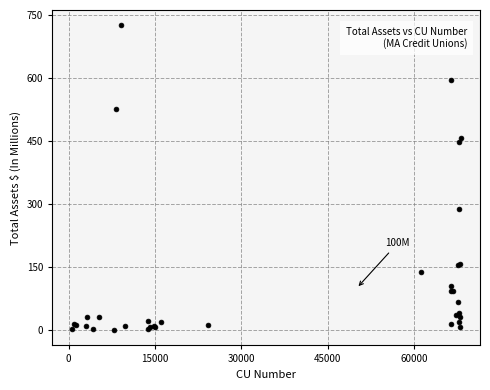

What Y value in the scatter plot is closest to 362?

288.0